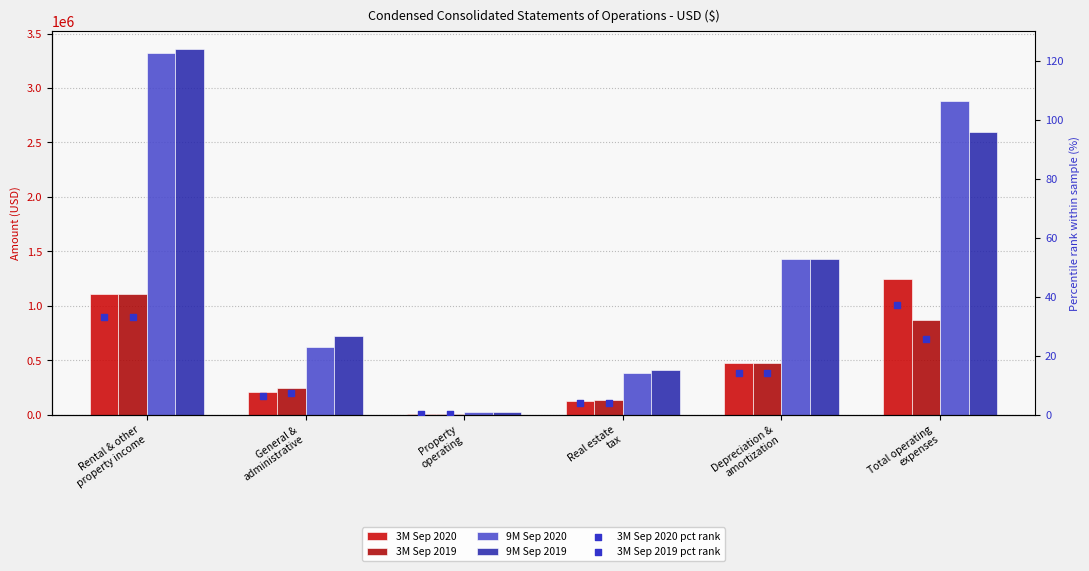

At which category is the sum across all series the highest?

Rental & other
property income